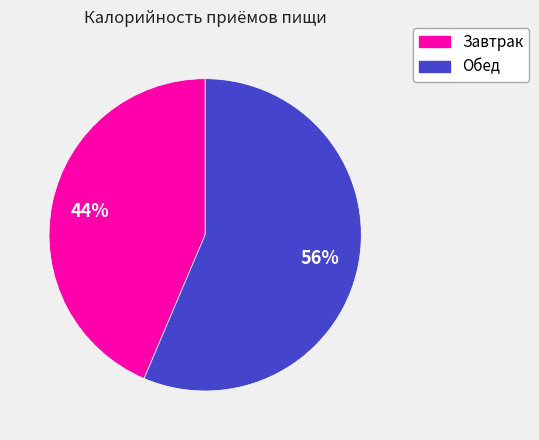

How many slices are in this pie chart?

2